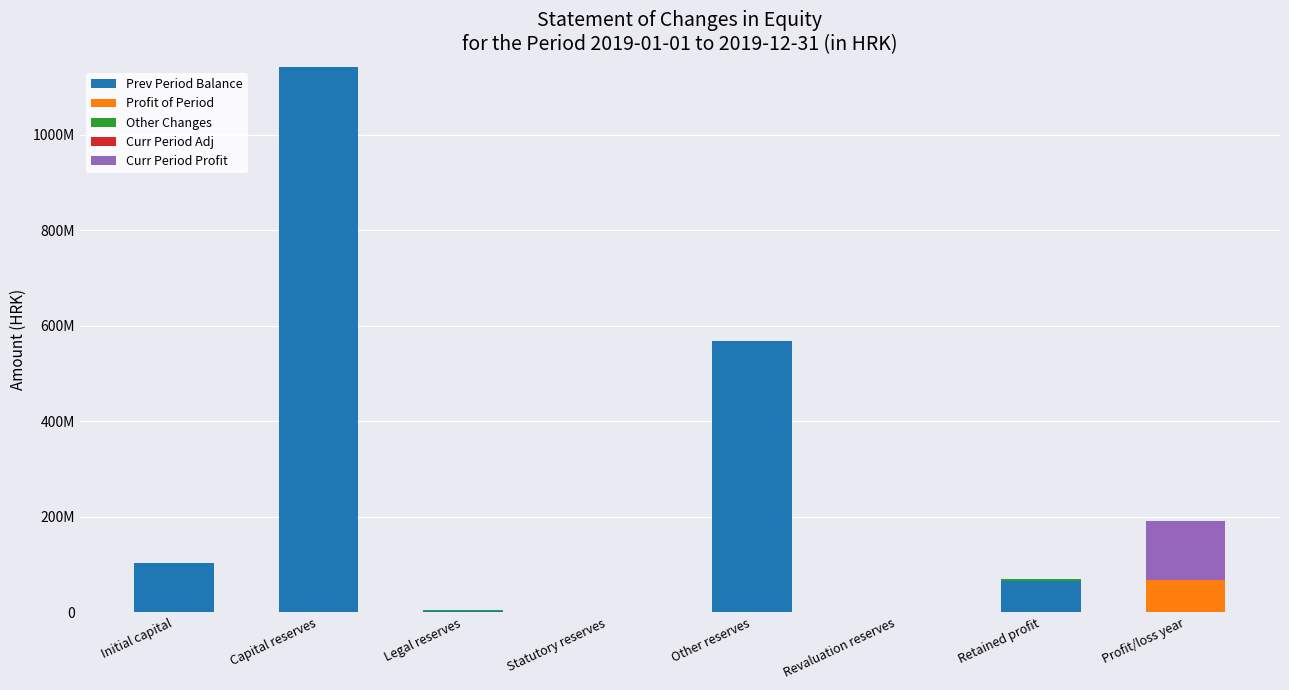

What is the spread (max minus min) of values at Other reserves?

569502366